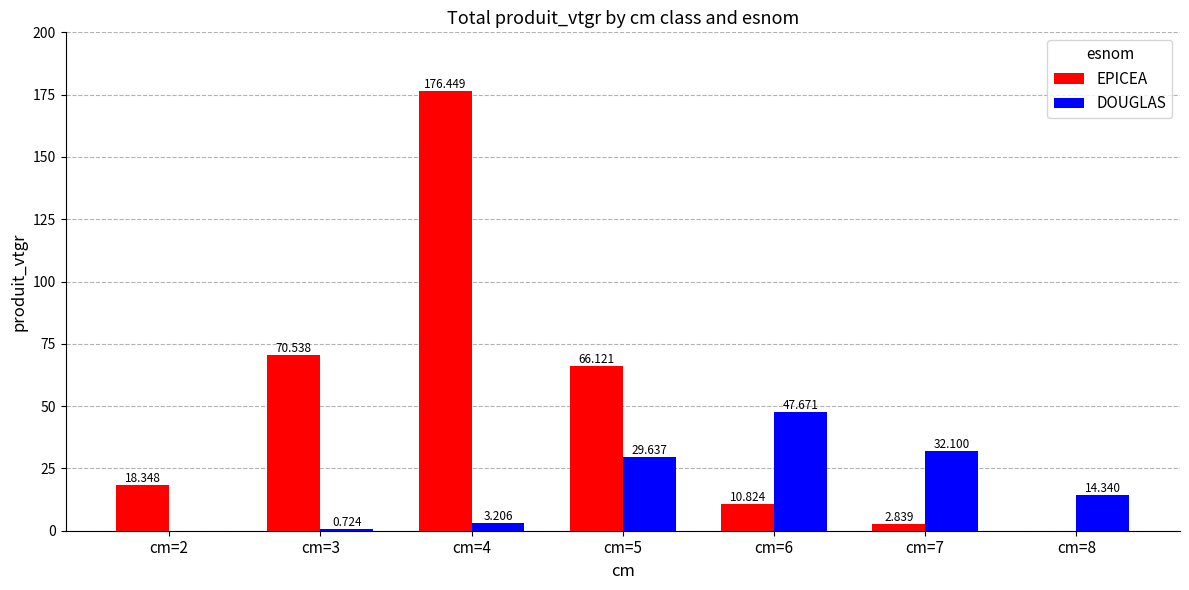

Is the value of EPICEA at cm=7 greater than the value of DOUGLAS at cm=6?

No